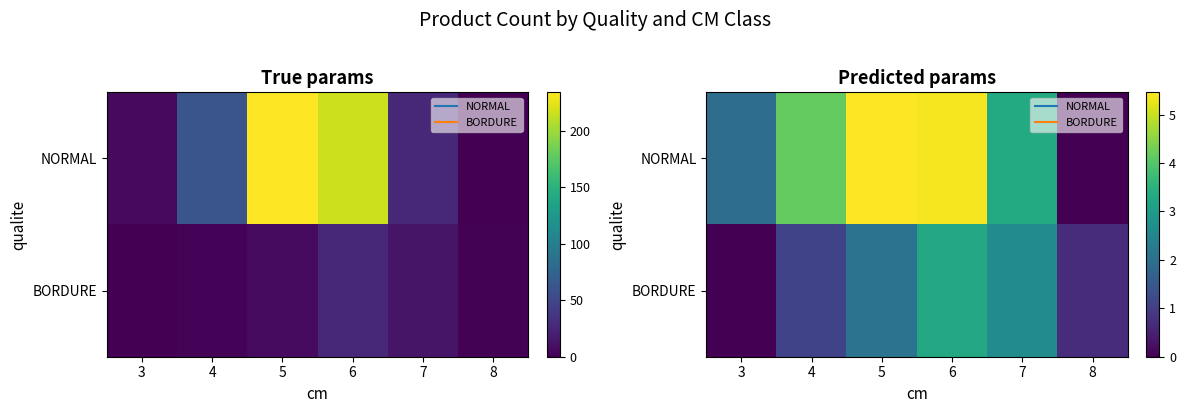

Which series has the largest range (max minus min)?

NORMAL